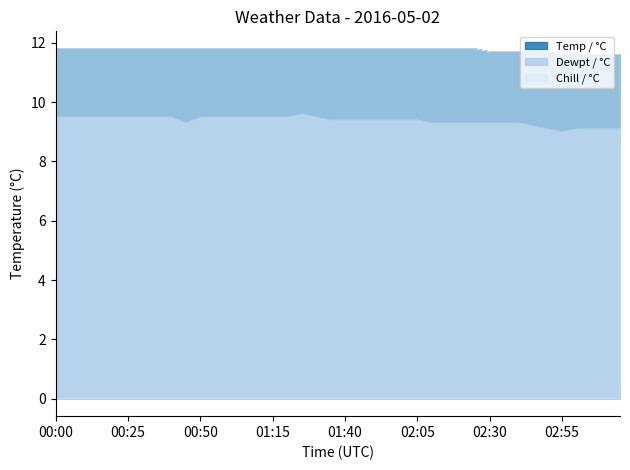

Does the chart have visible grid lines?

No